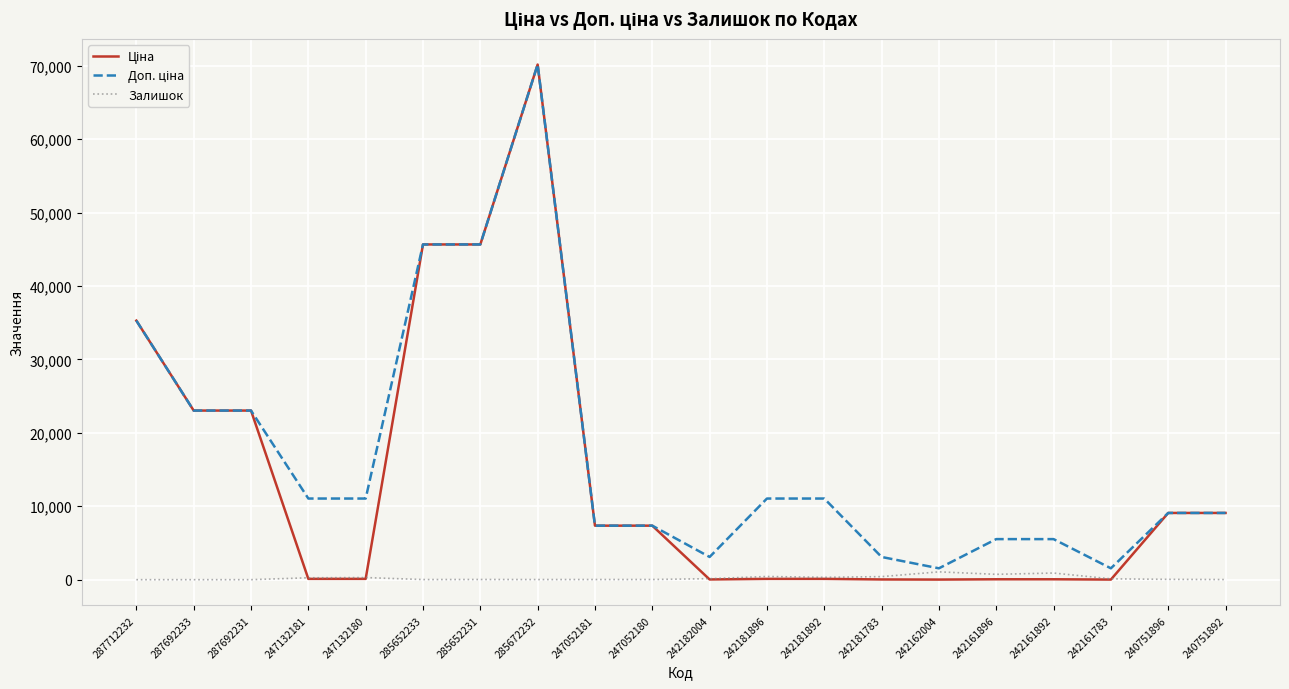

What is the maximum value shown in the chart?

70181.6